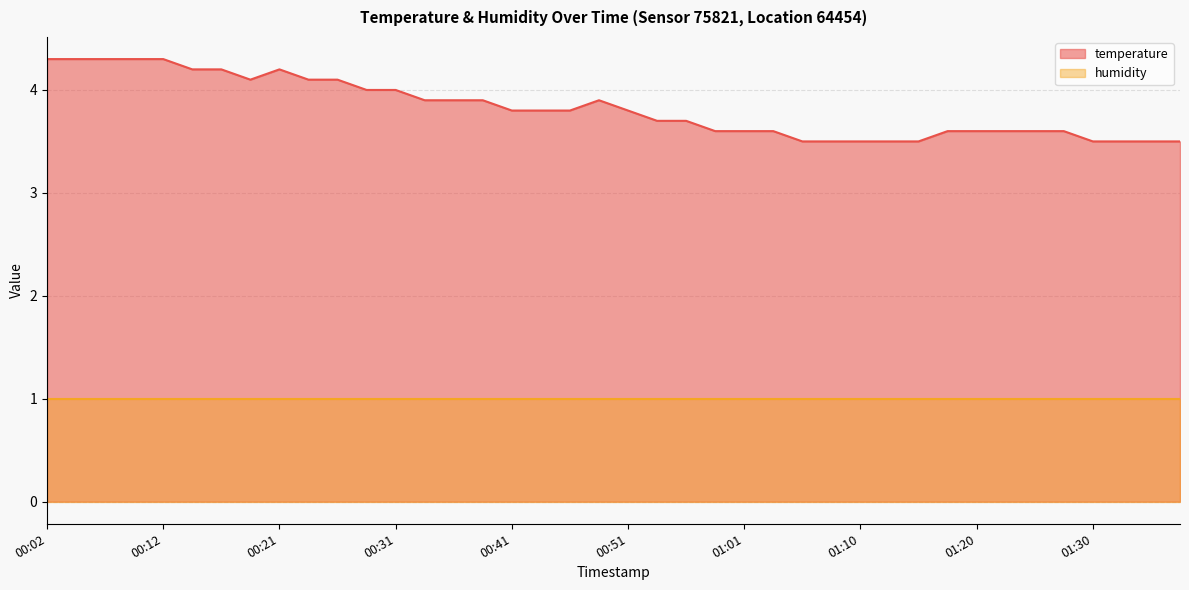

List the labels in order of value, smallest first.

01:05, 01:08, 01:10, 01:13, 01:15, 01:30, 01:32, 01:35, 01:37, 00:58, 01:01, 01:03, 01:18, 01:20, 01:23, 01:25, 01:27, 00:53, 00:56, 00:41, 00:43, 00:46, 00:51, 00:34, 00:36, 00:39, 00:48, 00:29, 00:31, 00:19, 00:24, 00:26, 00:14, 00:17, 00:21, 00:02, 00:04, 00:07, 00:09, 00:12